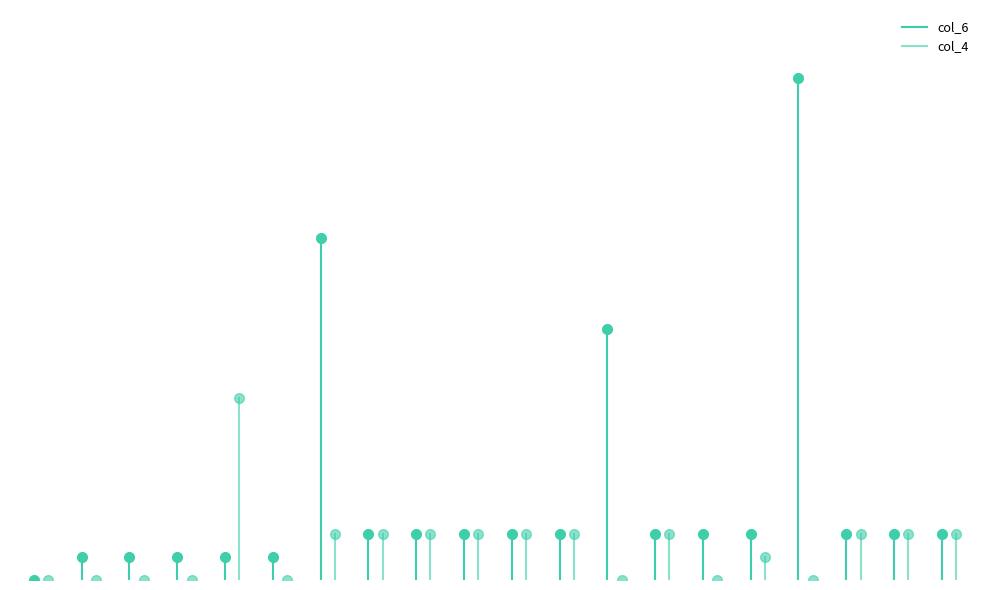

True or false: col_4 has a value of 3 at 11.

False